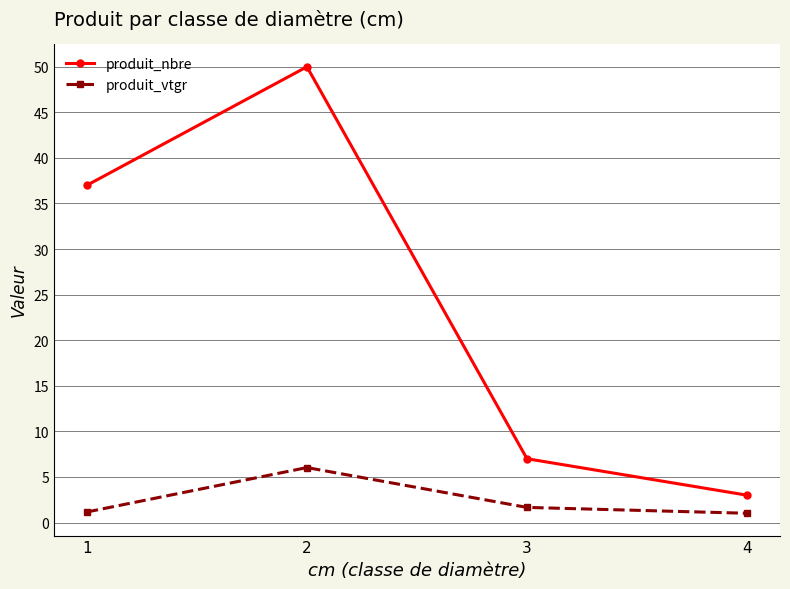

At which label does produit_nbre reach its peak?

2